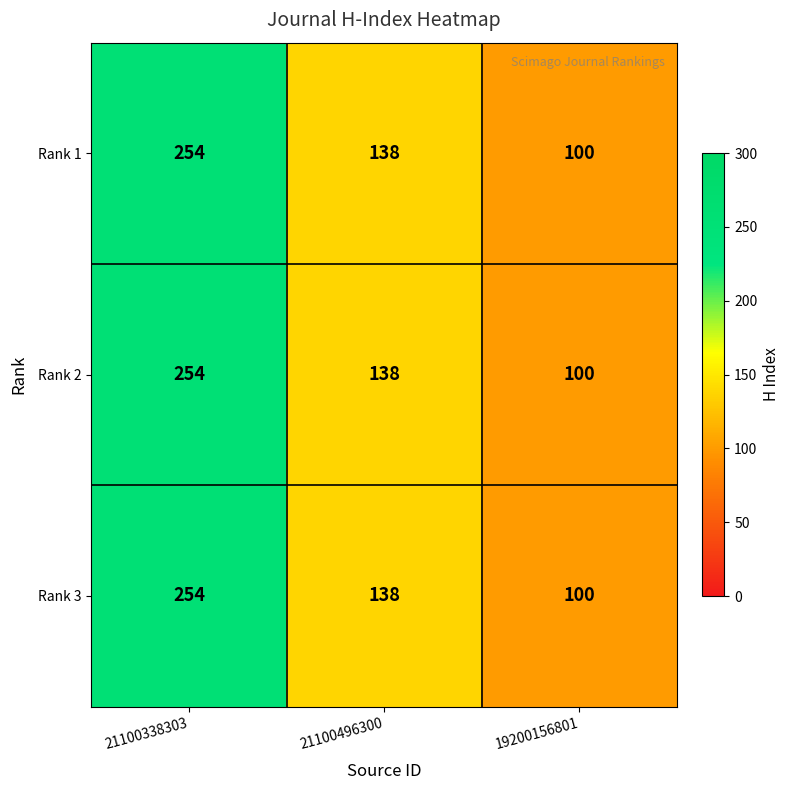

Reading left to right, list all the values displayed in this chart.

Rank 1: 21100338303=254	21100496300=138	19200156801=100
Rank 2: 21100338303=254	21100496300=138	19200156801=100
Rank 3: 21100338303=254	21100496300=138	19200156801=100